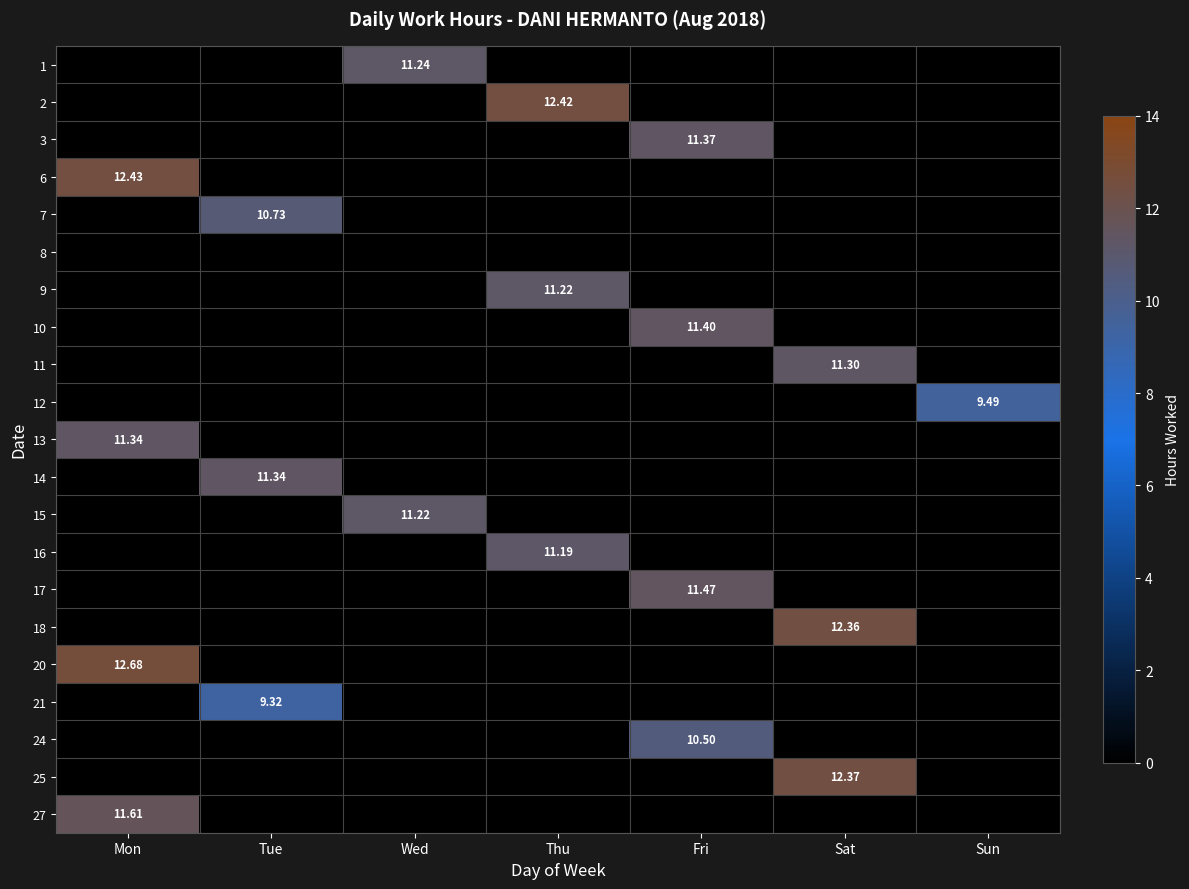

List the series in order of their peak value, lowest first.

8, 21, 12, 24, 7, 16, 9, 15, 1, 11, 13, 14, 3, 10, 17, 27, 18, 25, 2, 6, 20